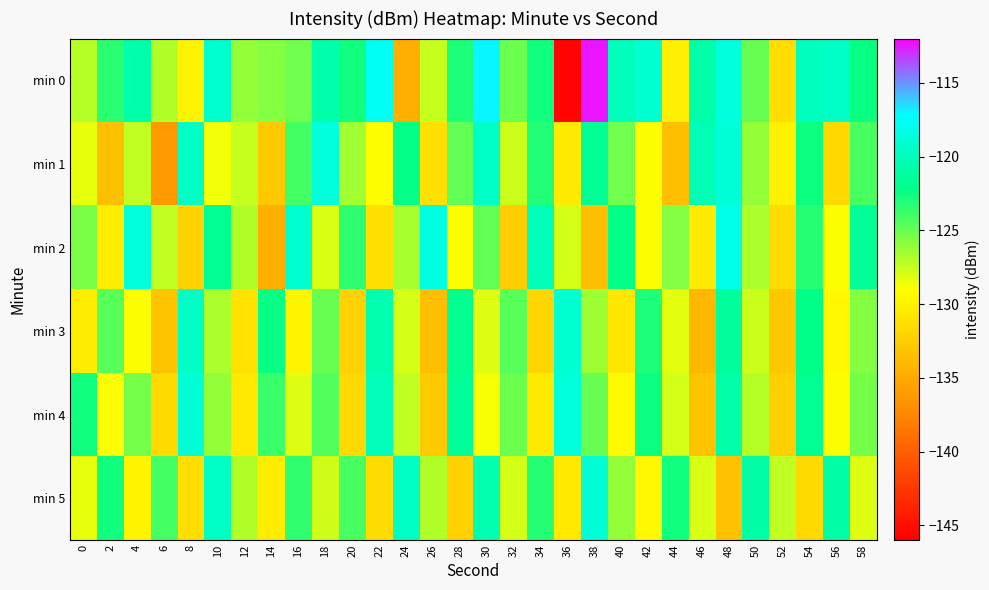

Reading left to right, list all the values displayed in this chart.

min 0: 0=-127.1	2=-123.3	4=-120.6	6=-126.9	8=-129.8	10=-119.3	12=-126.1	14=-125.8	16=-125.2	18=-120.7	20=-122.7	22=-117.6	24=-134.6	26=-127.4	28=-123.0	30=-116.9	32=-125.0	34=-122.7	36=-145.6	38=-112.5	40=-120.1	42=-119.1	44=-130.2	46=-120.8	48=-118.5	50=-124.9	52=-131.3	54=-119.9	56=-119.5	58=-122.4
min 1: 0=-128.3	2=-133.4	4=-127.3	6=-136.3	8=-119.7	10=-128.6	12=-127.5	14=-132.8	16=-124.0	18=-118.7	20=-126.5	22=-129.1	24=-122.3	26=-131.2	28=-124.8	30=-119.5	32=-127.6	34=-123.1	36=-130.4	38=-121.7	40=-125.2	42=-128.9	44=-133.6	46=-120.3	48=-118.9	50=-126.1	52=-129.8	54=-122.5	56=-131.7	58=-124.2
min 2: 0=-125.5	2=-130.2	4=-118.7	6=-127.4	8=-132.1	10=-121.8	12=-126.9	14=-134.6	16=-119.3	18=-128.0	20=-123.5	22=-131.2	24=-126.7	26=-118.4	28=-129.1	30=-124.8	32=-132.5	34=-120.2	36=-127.9	38=-133.6	40=-122.3	42=-129.0	44=-125.7	46=-130.4	48=-118.1	50=-126.8	52=-131.5	54=-123.2	56=-128.9	58=-121.6
min 3: 0=-130.3	2=-124.6	4=-128.9	6=-133.2	8=-119.5	10=-126.8	12=-131.1	14=-122.4	16=-129.7	18=-125.0	20=-132.3	22=-120.6	24=-127.9	26=-133.6	28=-121.9	30=-128.2	32=-124.5	34=-131.8	36=-119.1	38=-126.4	40=-130.7	42=-123.0	44=-128.3	46=-134.0	48=-121.3	50=-127.6	52=-132.9	54=-122.2	56=-129.5	58=-125.8
min 4: 0=-122.7	2=-129.0	4=-125.3	6=-131.6	8=-118.9	10=-126.2	12=-130.5	14=-123.8	16=-128.1	18=-124.4	20=-131.7	22=-120.0	24=-127.3	26=-132.6	28=-121.5	30=-128.8	32=-125.1	34=-130.4	36=-118.7	38=-125.0	40=-129.3	42=-122.6	44=-127.9	46=-133.2	48=-120.8	50=-127.1	52=-132.4	54=-121.7	56=-129.0	58=-125.3
min 5: 0=-128.4	2=-122.7	4=-129.7	6=-124.0	8=-131.3	10=-119.6	12=-126.9	14=-130.2	16=-123.5	18=-127.8	20=-124.1	22=-131.4	24=-119.7	26=-127.0	28=-132.3	30=-120.6	32=-127.9	34=-123.2	36=-130.5	38=-118.8	40=-126.1	42=-129.4	44=-122.7	46=-128.0	48=-133.3	50=-121.0	52=-127.3	54=-131.6	56=-120.9	58=-128.2